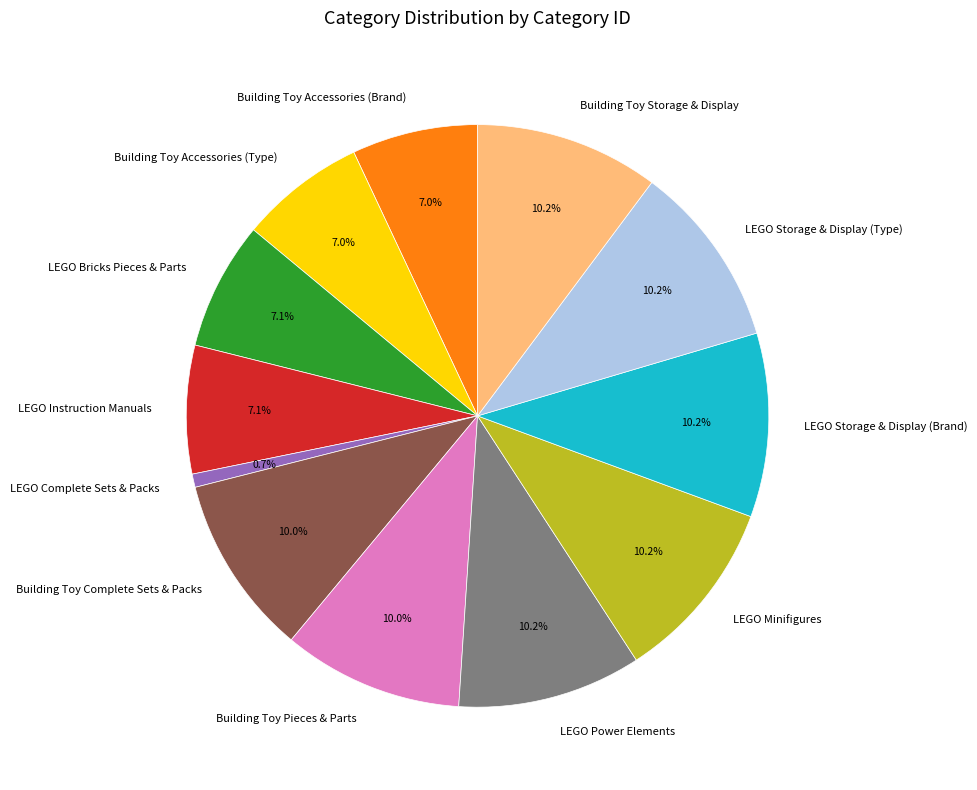

Count the number of slices in the pie.

12